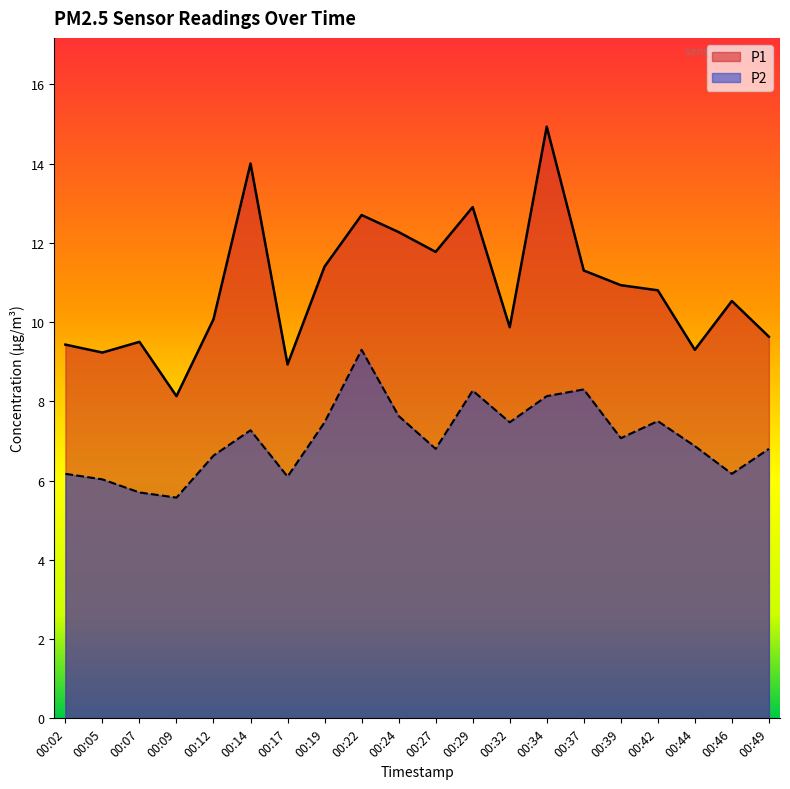

Which series has the largest range (max minus min)?

P1